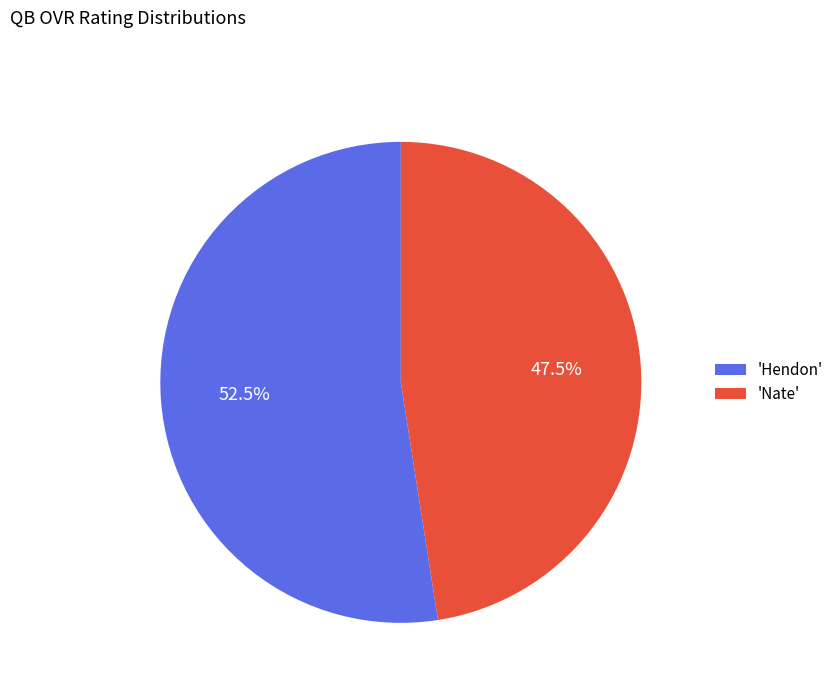

What is the majority slice?

'Hendon'